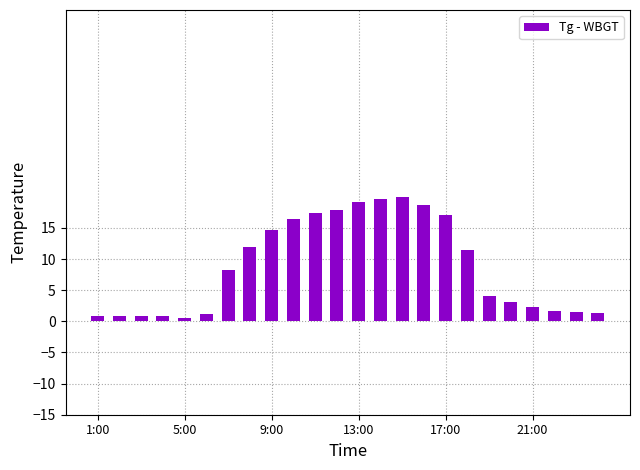

What is the difference between the maximum and second lowest values?

19.1